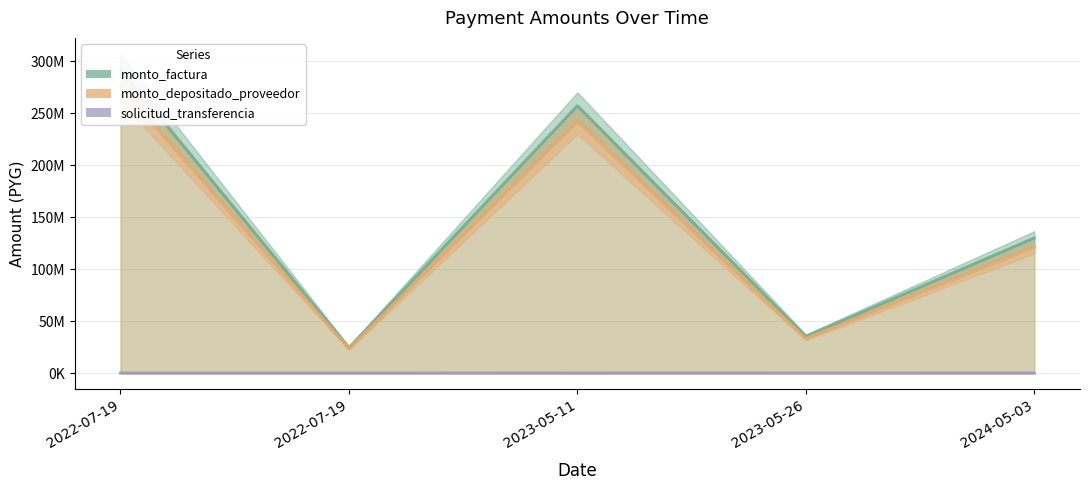

Does the chart have visible grid lines?

Yes